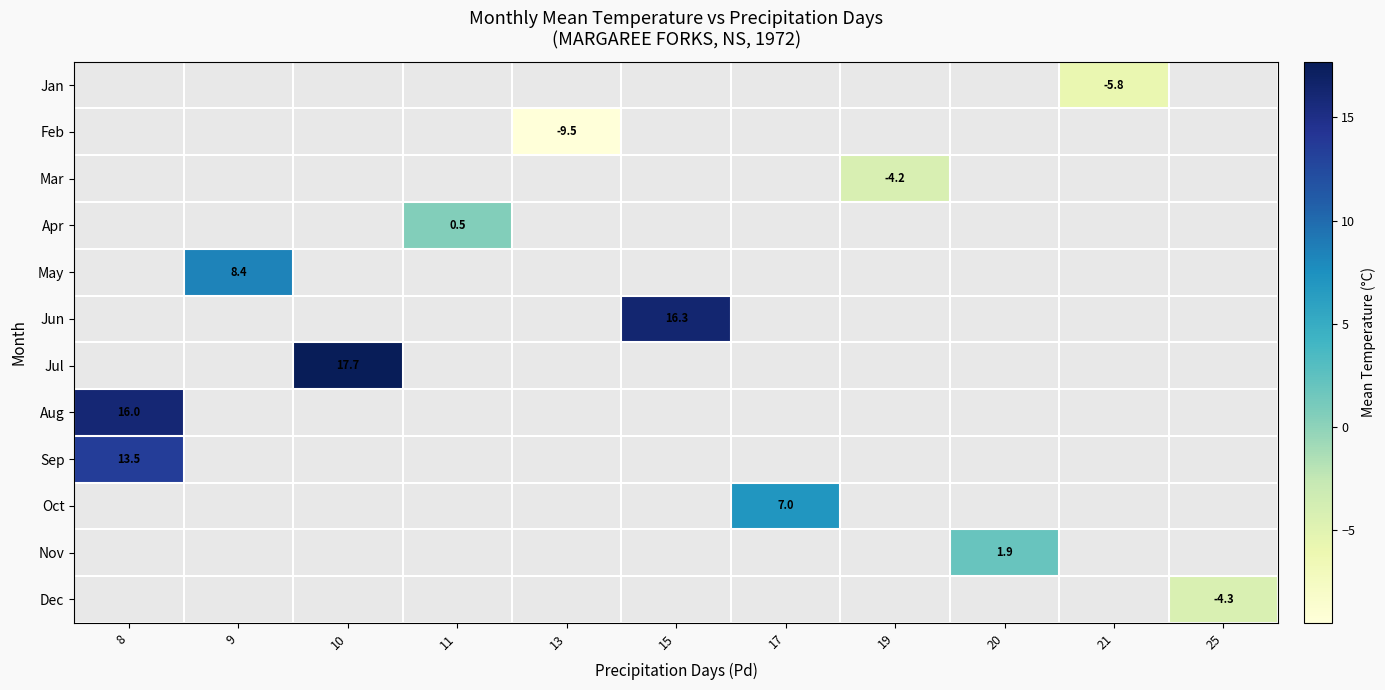

At which category does the chart reach its peak across all series?

10